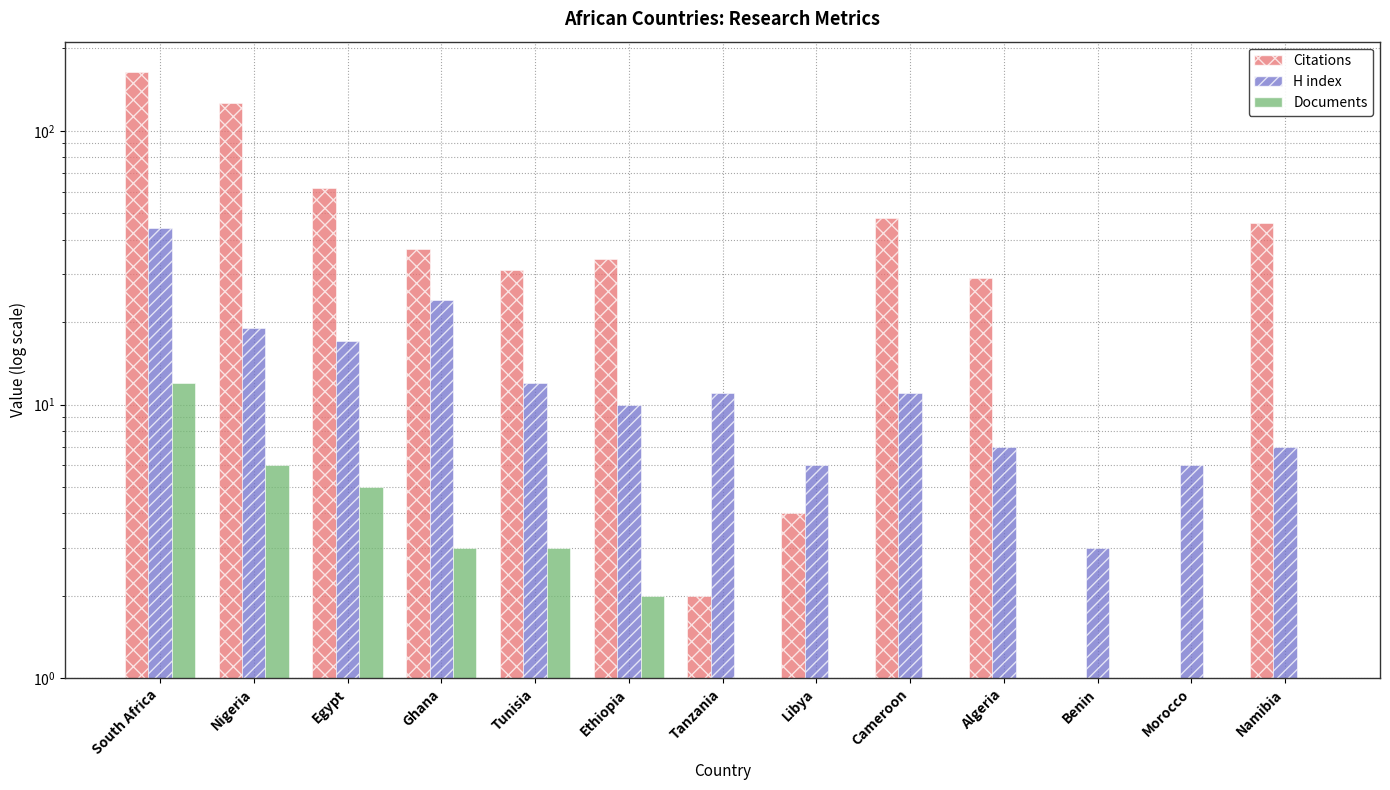

How many groups of bars are there?

13